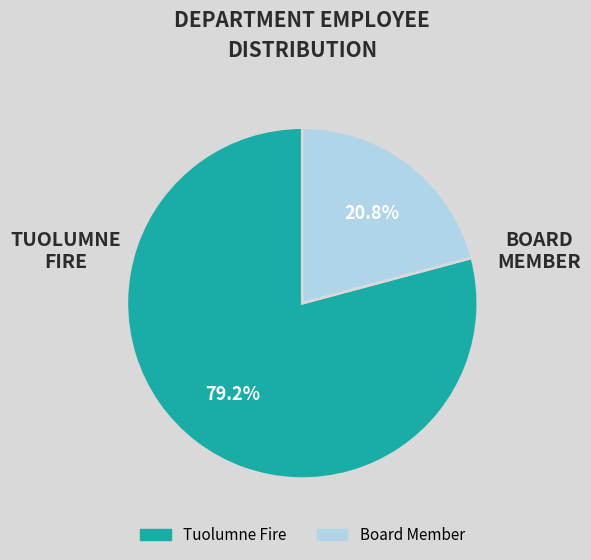

Which category has the biggest portion of the pie?

Tuolumne Fire